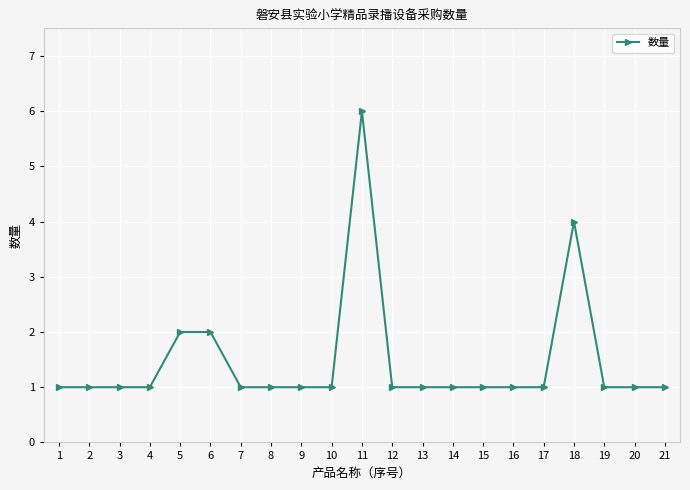

What is the value of the 3rd point from the left?

1